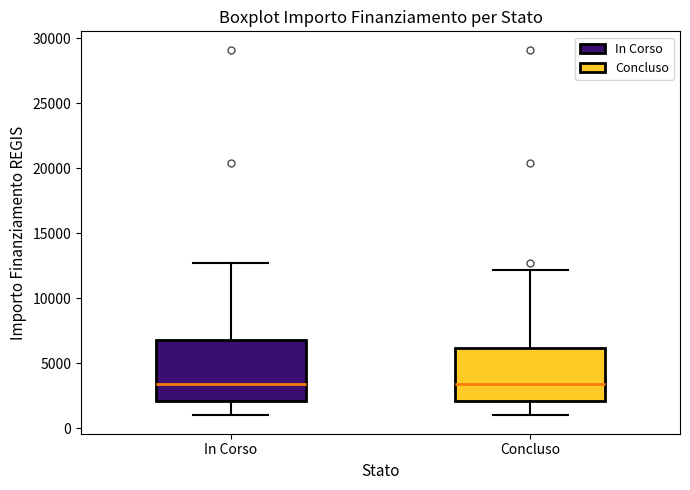

Where does the upper whisker of the box for In Corso end on the y-axis? The values are not printed on the chart, so give them approximately, as read against the axis.

12500